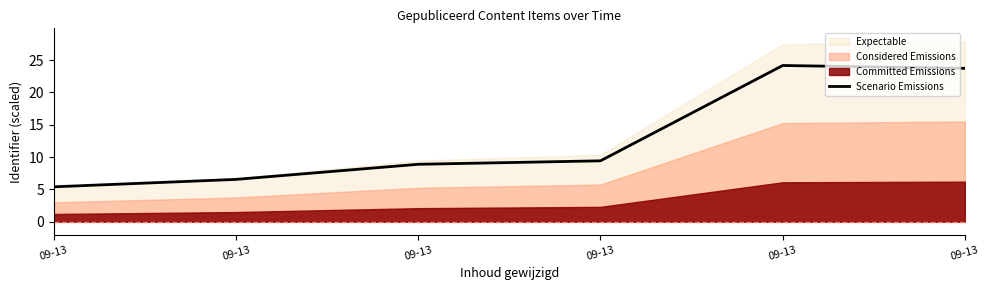

Does the chart have visible grid lines?

No